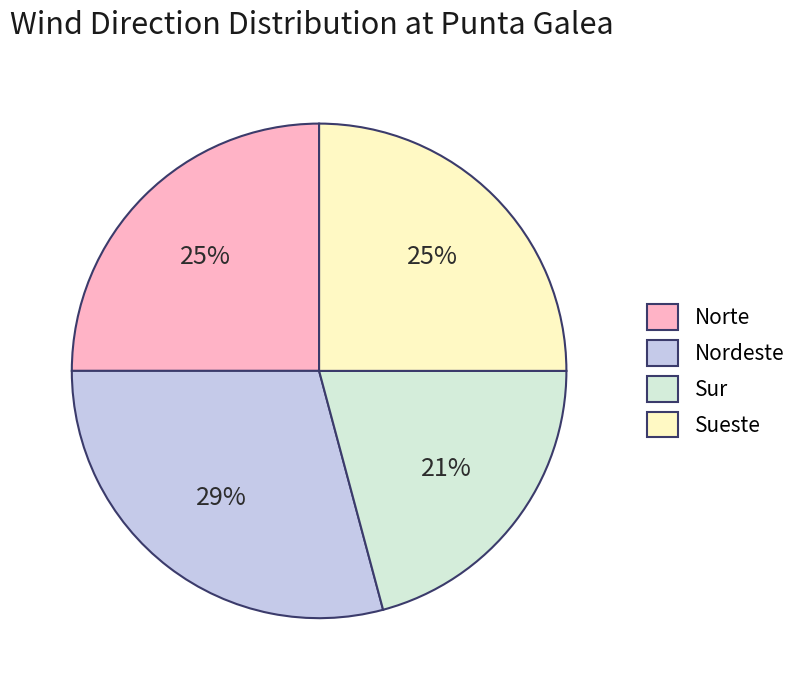

True or false: Sueste accounts for 25% of the total.

True